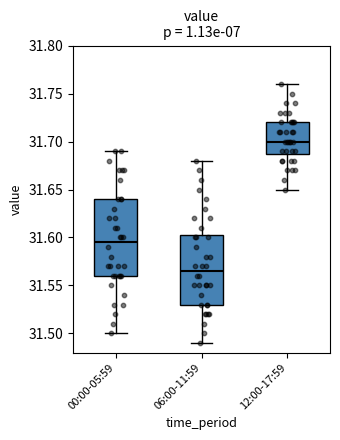

Where does the lower whisker of the box for 00:00-05:59 end on the y-axis? The values are not printed on the chart, so give them approximately, as read against the axis.

31.500